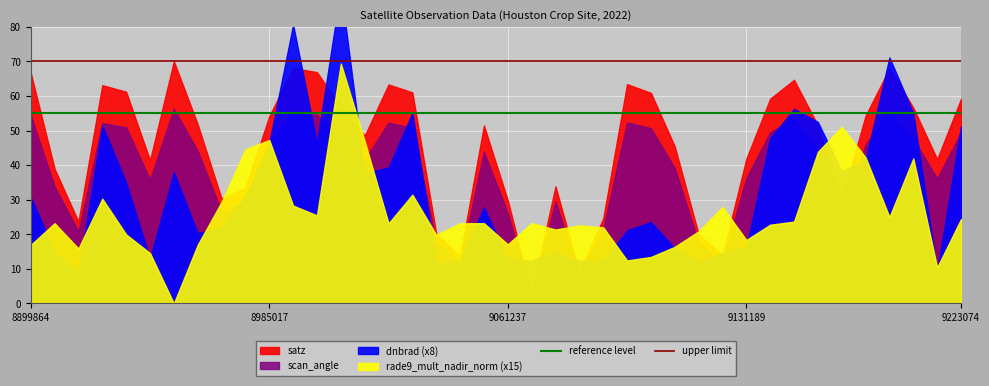

What is the value of the reference level point at the 1st from the left?

55